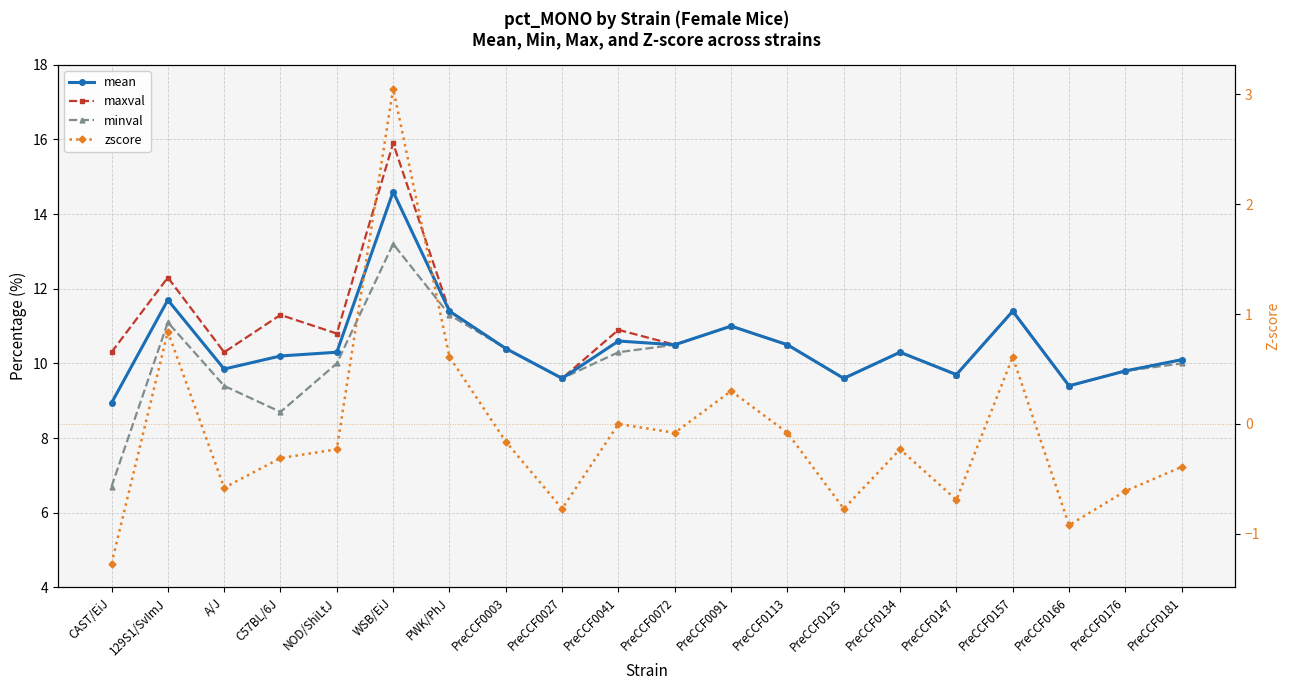

True or false: maxval and zscore cross at least once.

False